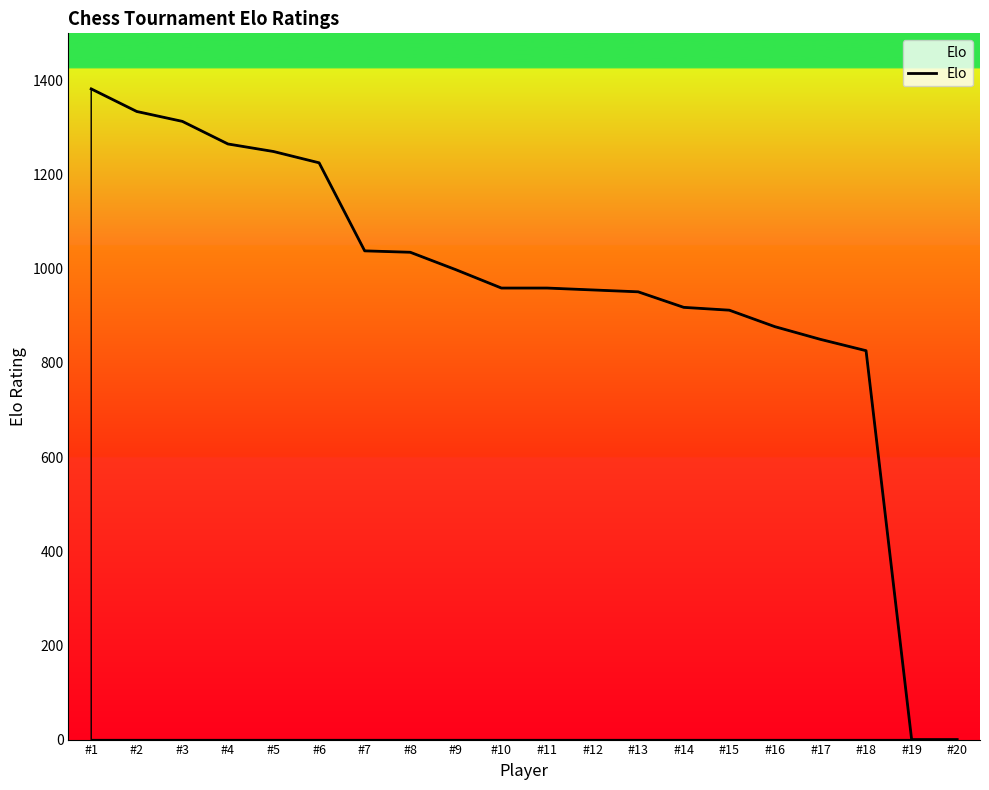

How many distinct data groups are displayed?

1